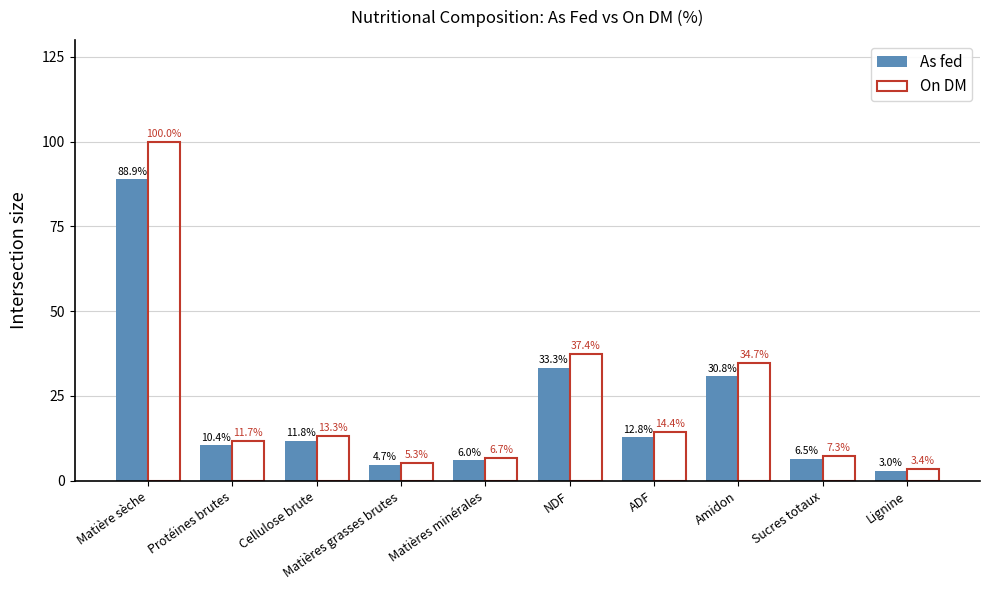

At which label does As fed first exceed 11?

Matière sèche